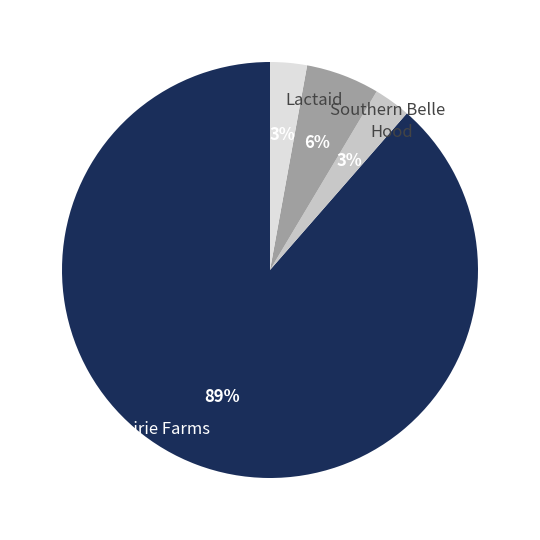

To the nearest percent, what percentage of the pie is Hood?

3%